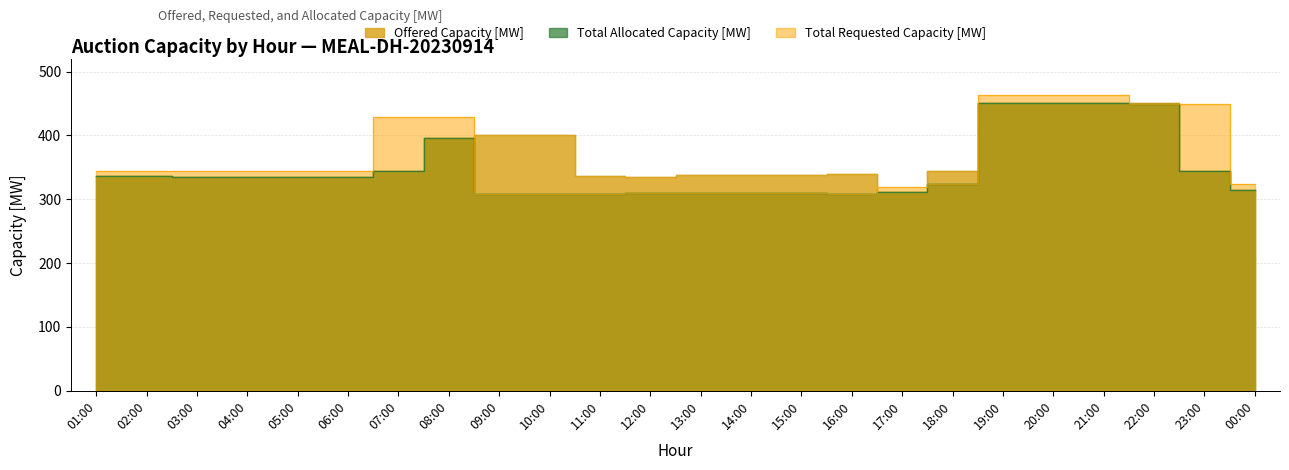

What is the total value across all series at 16:00?

957